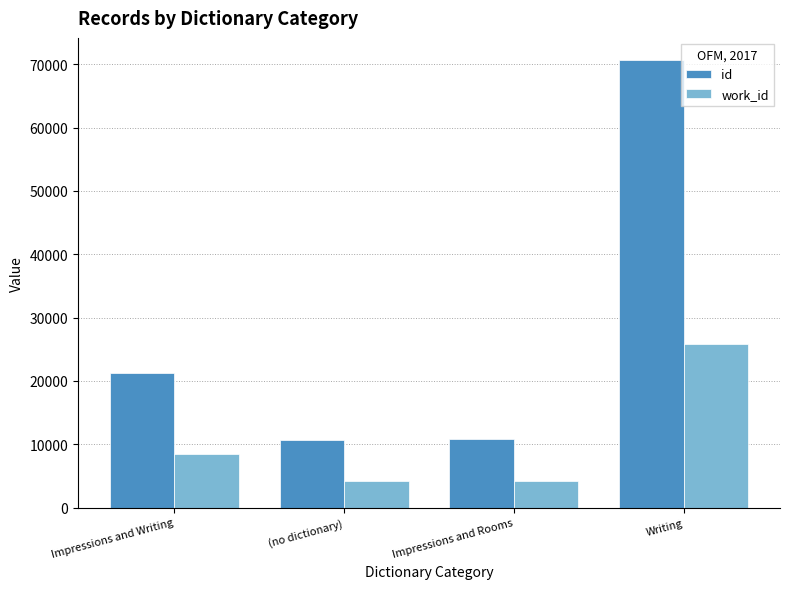

What is the sum of all id values?

113363